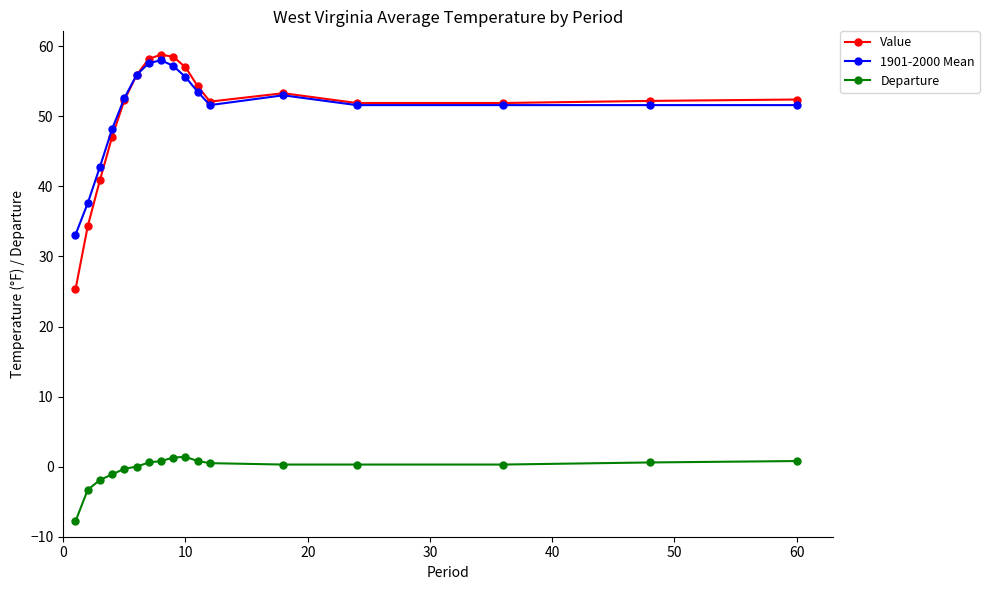

True or false: Departure has more than 0 points higher than both neighbors.

True